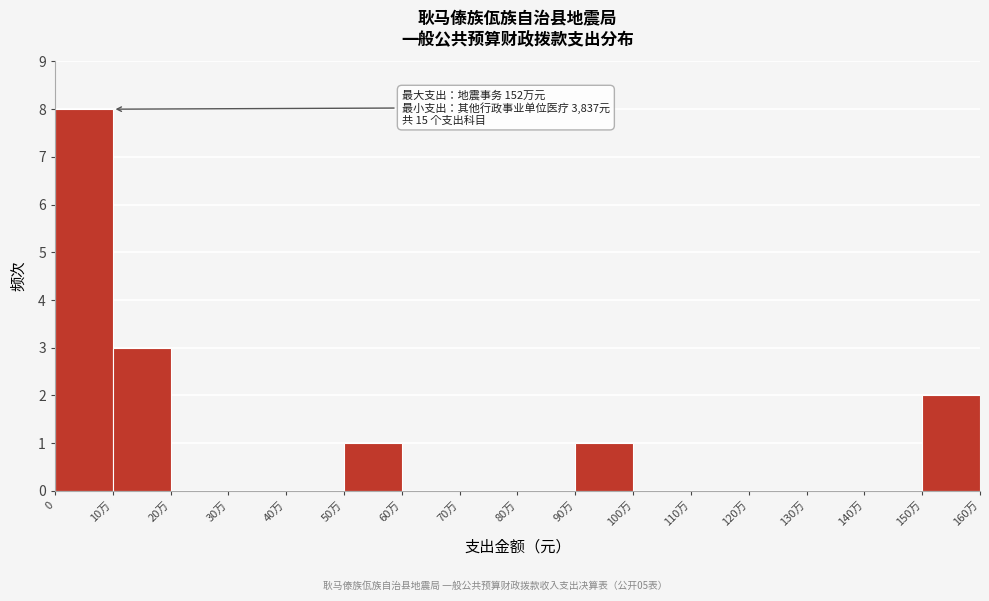

Reading right to left, extract all data points from this chart.

150万=2	140万=0	130万=0	120万=0	110万=0	100万=0	90万=1	80万=0	70万=0	60万=0	50万=1	40万=0	30万=0	20万=0	10万=3	0=8